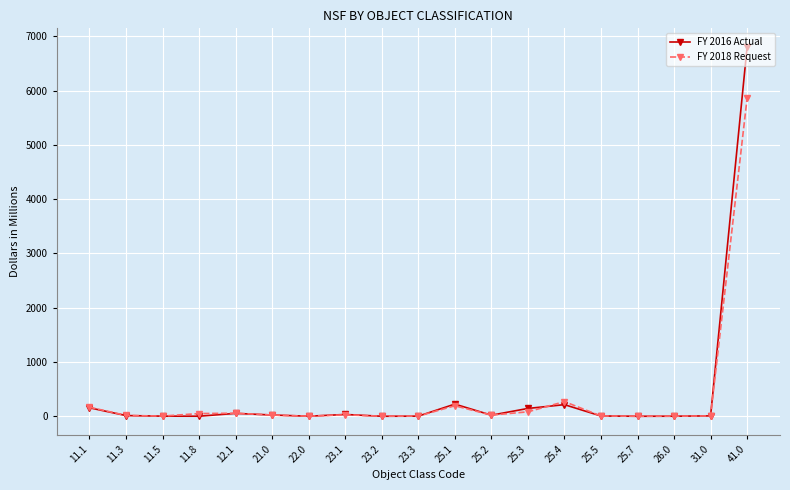

Rank the series at 41.0 from highest to lowest value.

FY 2016 Actual, FY 2018 Request